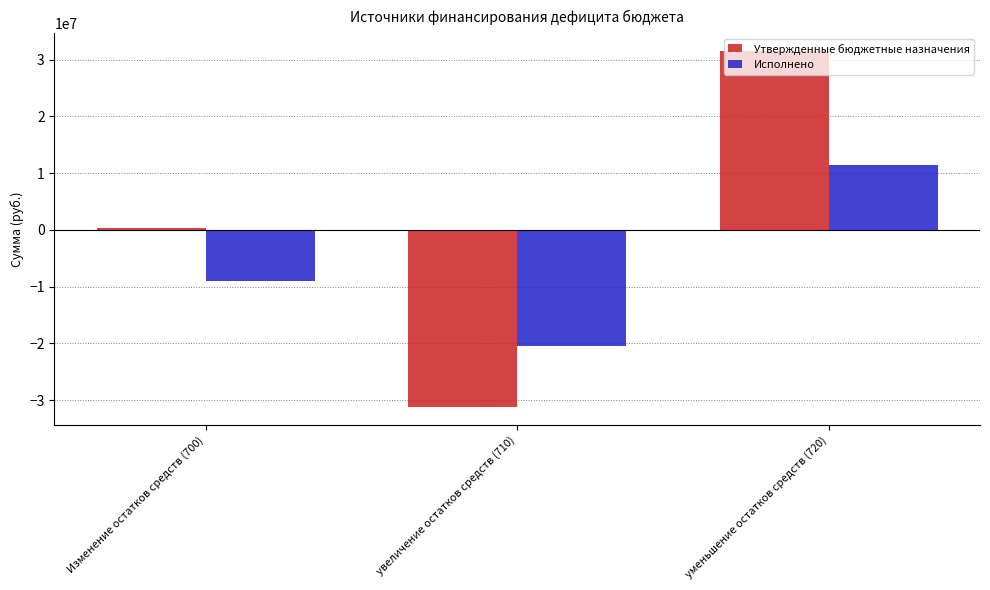

Which series has the largest total across all categories?

Утвержденные бюджетные назначения